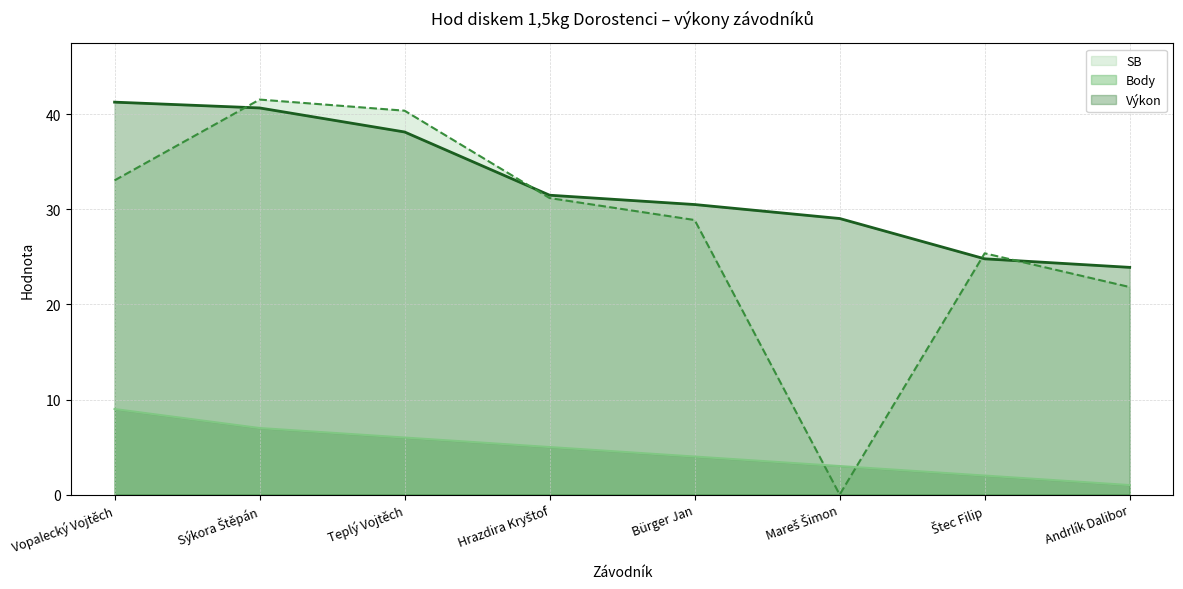

At how many categories does at least one series exceed 10?

8